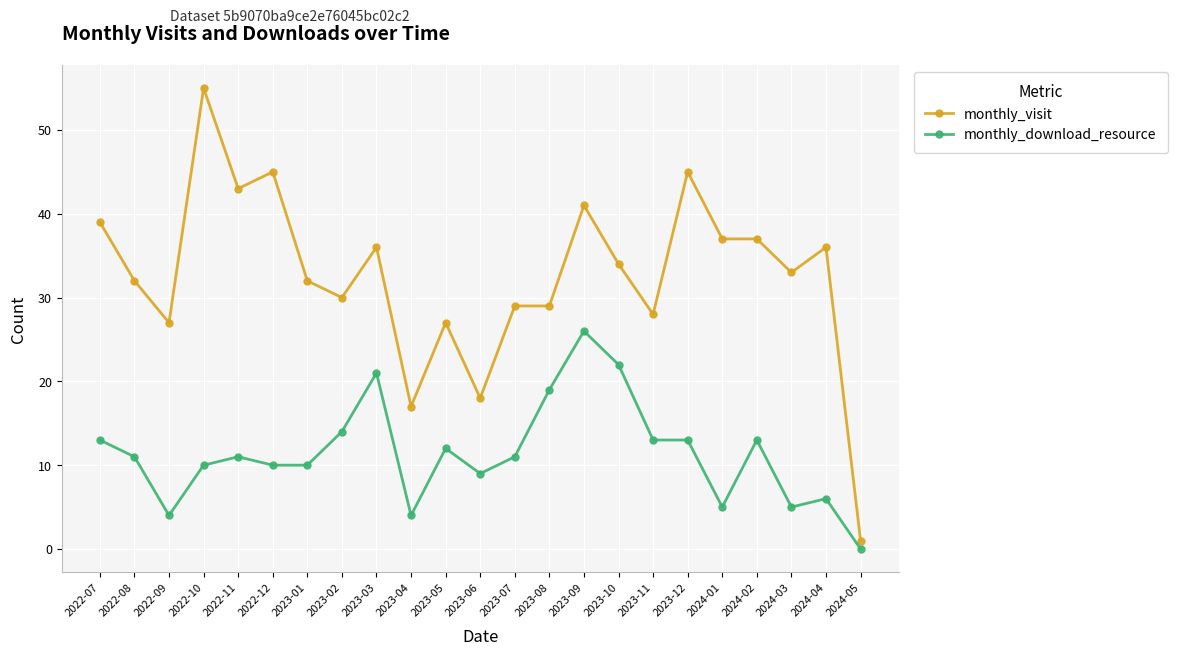

List the series in order of their overall mean, lowest first.

monthly_download_resource, monthly_visit